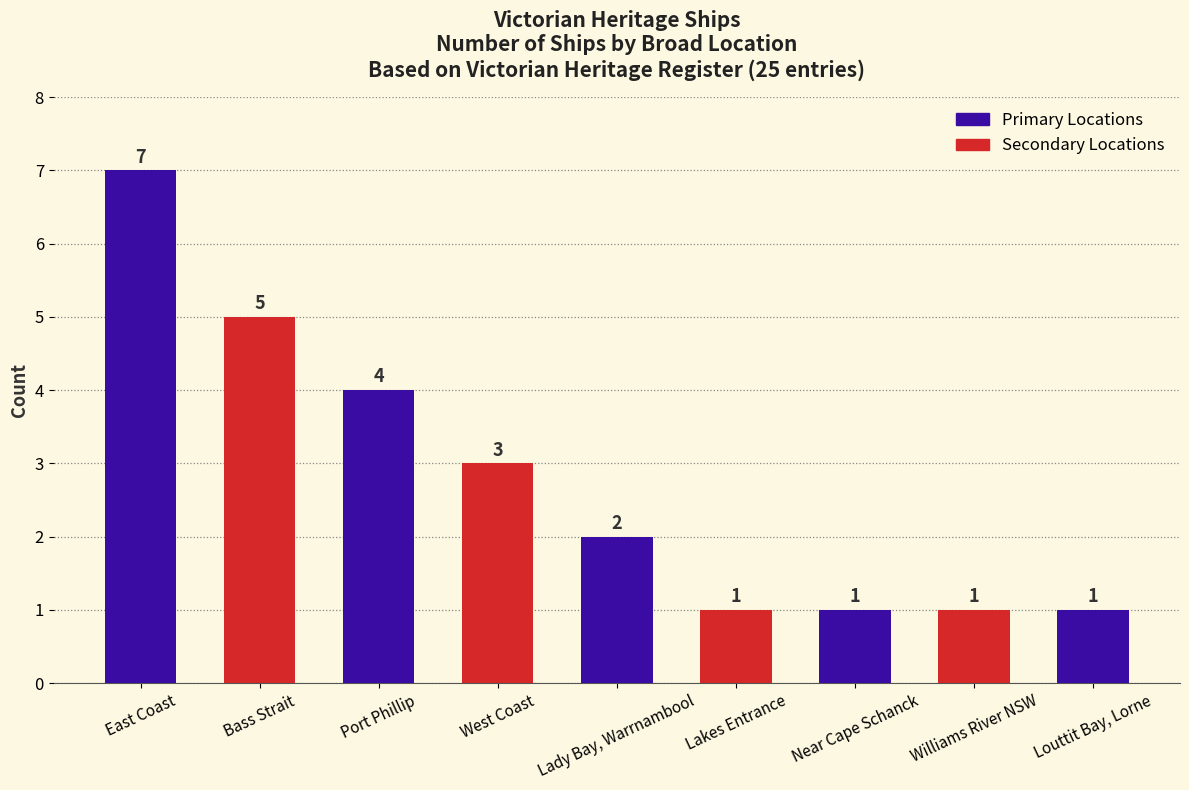

What is the difference between the maximum and second lowest values?

6